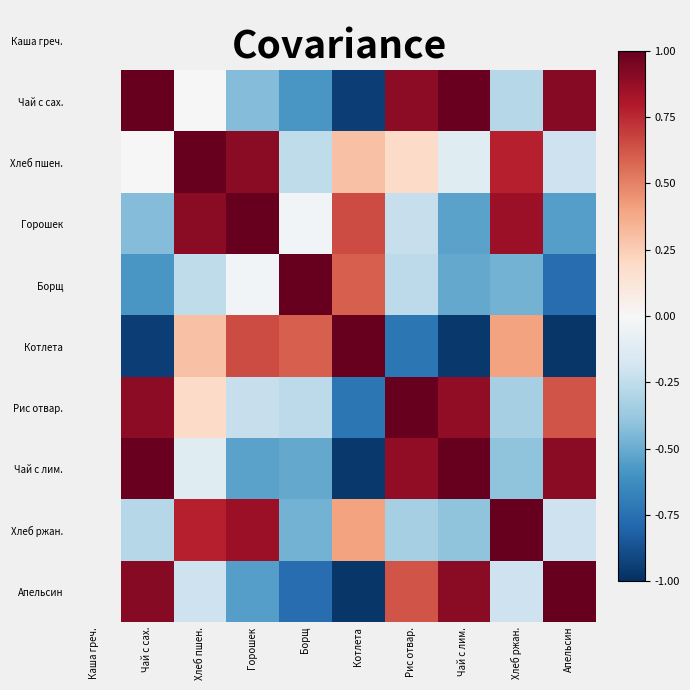

Is it true that Хлеб пшен. equals 0.7 at Хлеб пшен.?

False